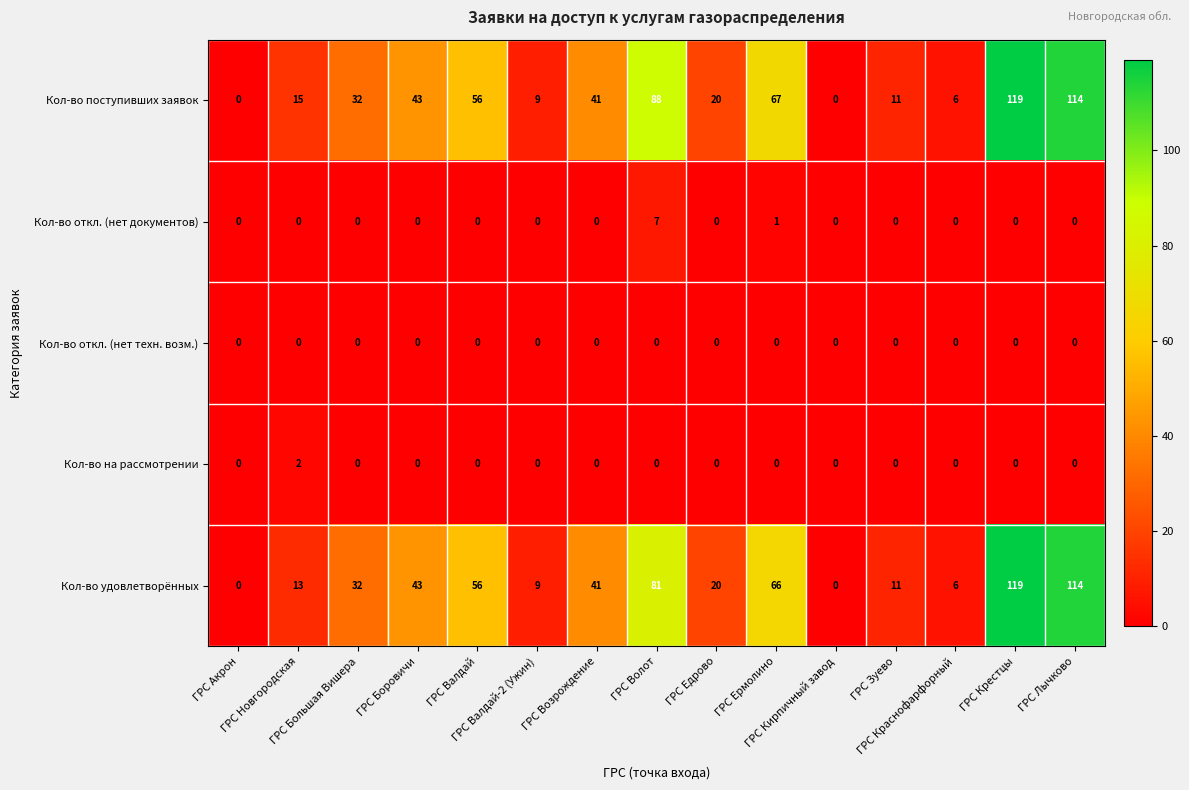

What is the maximum value for Кол-во поступивших заявок?

119